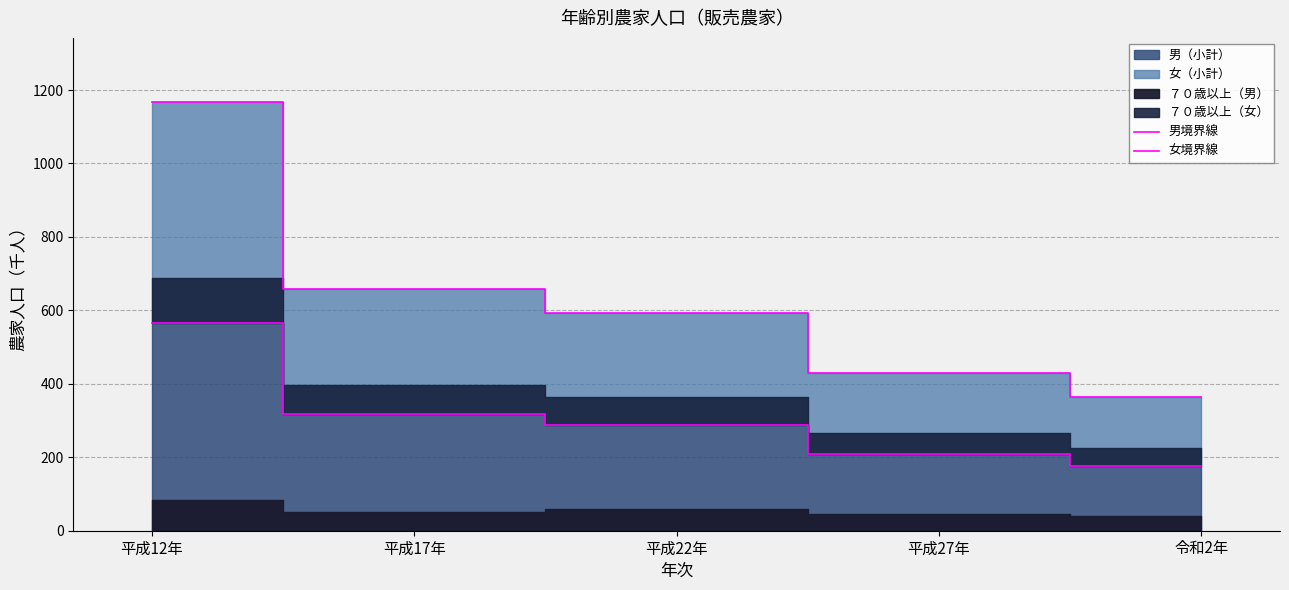

What is the difference between the maximum and minimum values in the 女境界線 series?

804